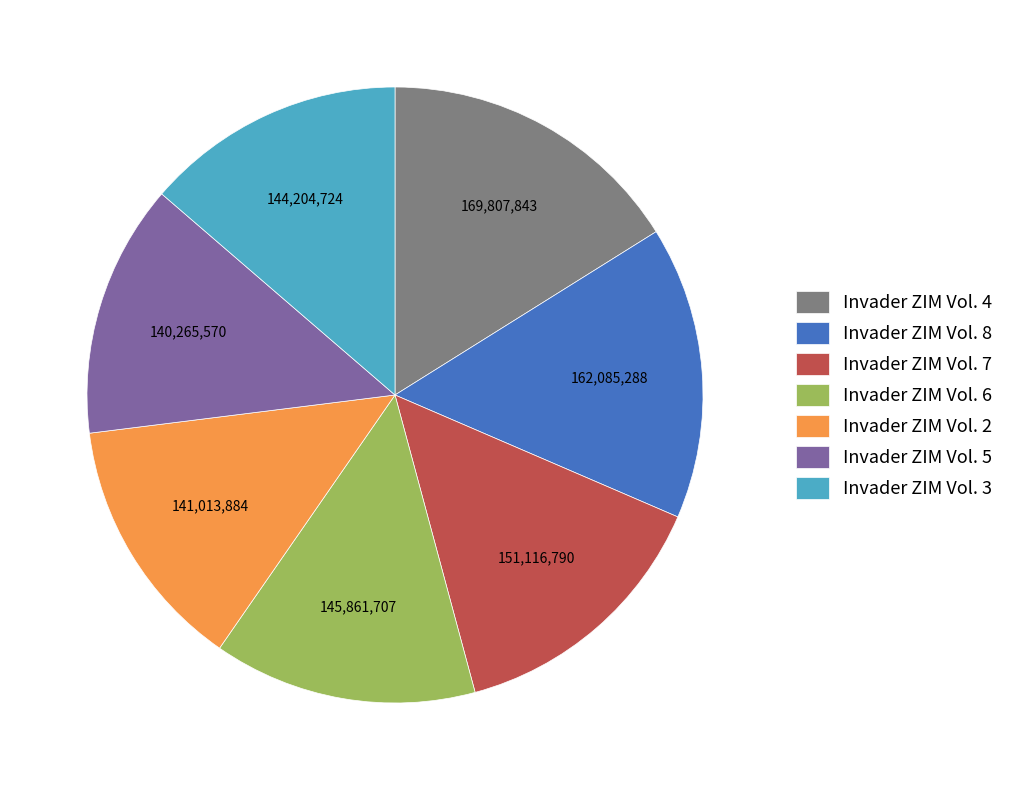

The Invader ZIM Vol. 6 slice represents 8% of the pie. True or false?

False